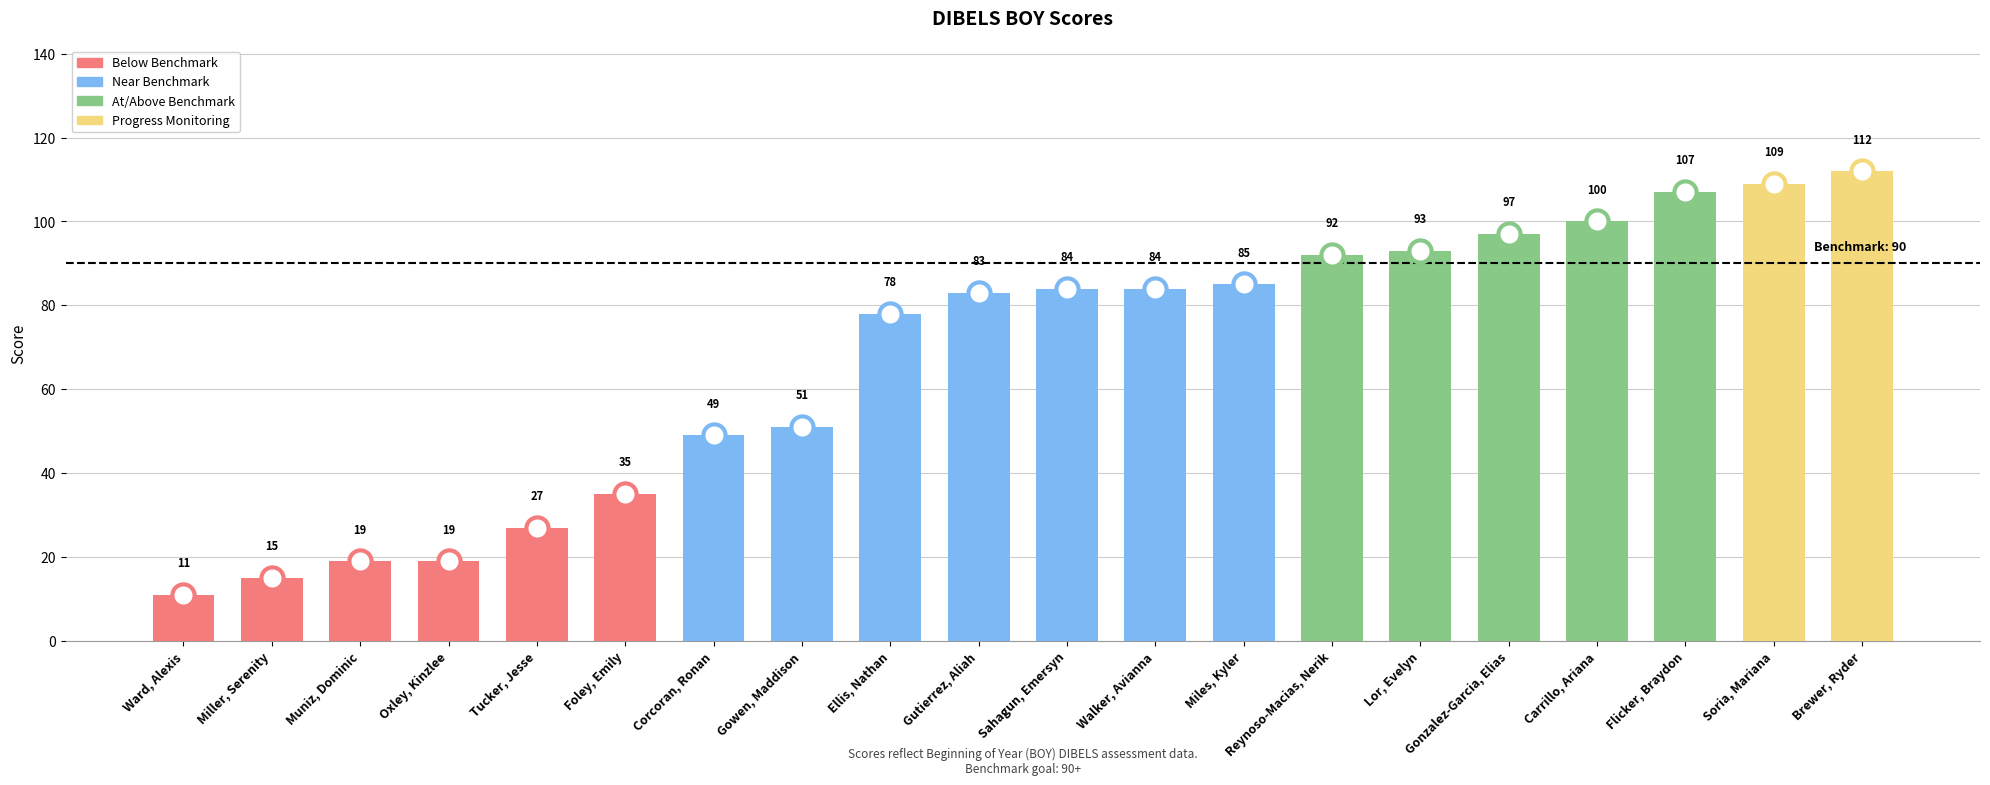

Reading left to right, transcribe all the data shown in this chart.

11	15	19	19	27	35	49	51	78	83	84	84	85	92	93	97	100	107	109	112